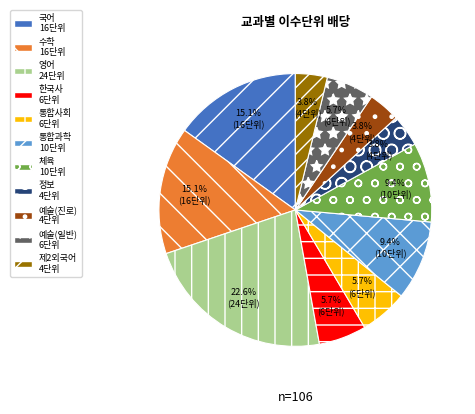

Does any single category account for the majority?

No